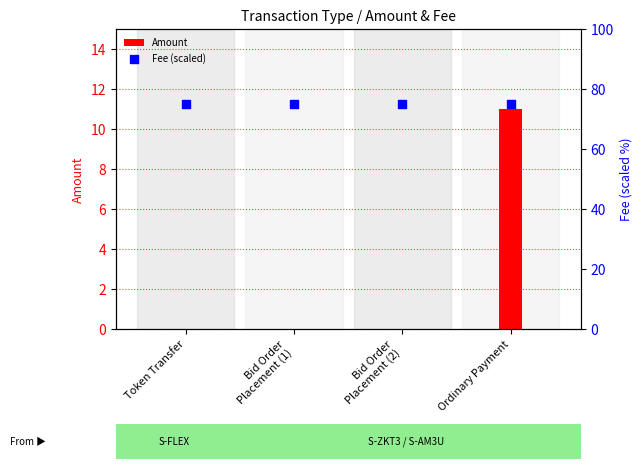

What are all the series names shown in the legend?

Amount, Fee (scaled)